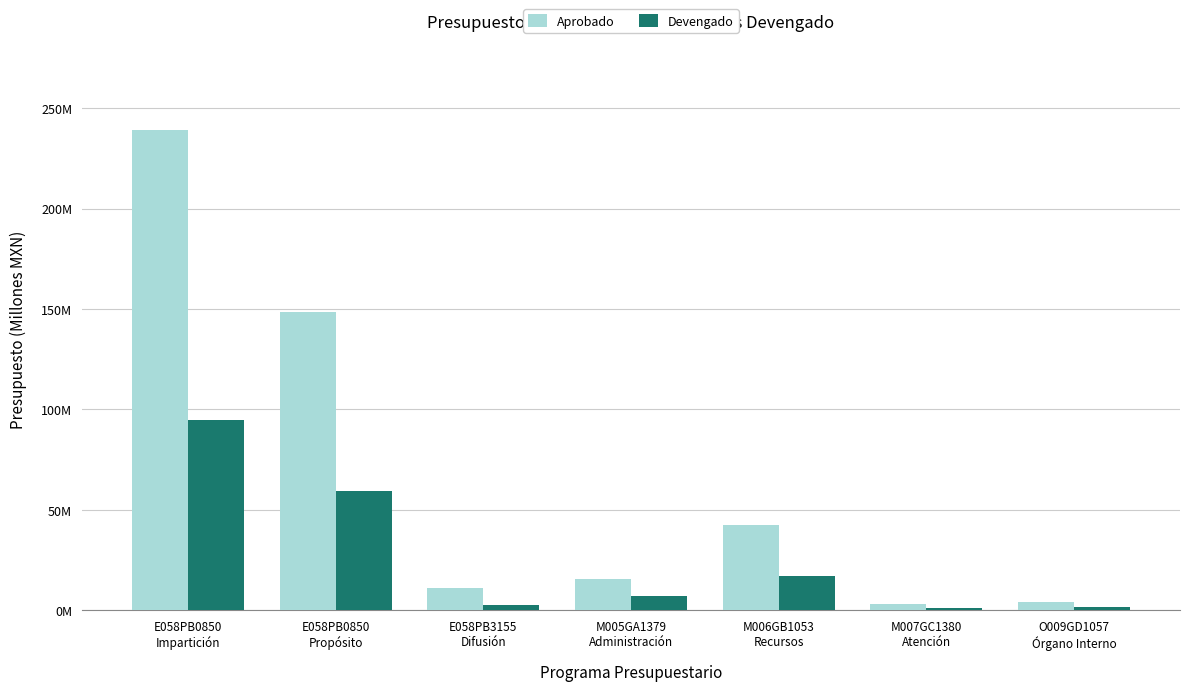

What are all the series names shown in the legend?

Aprobado, Devengado